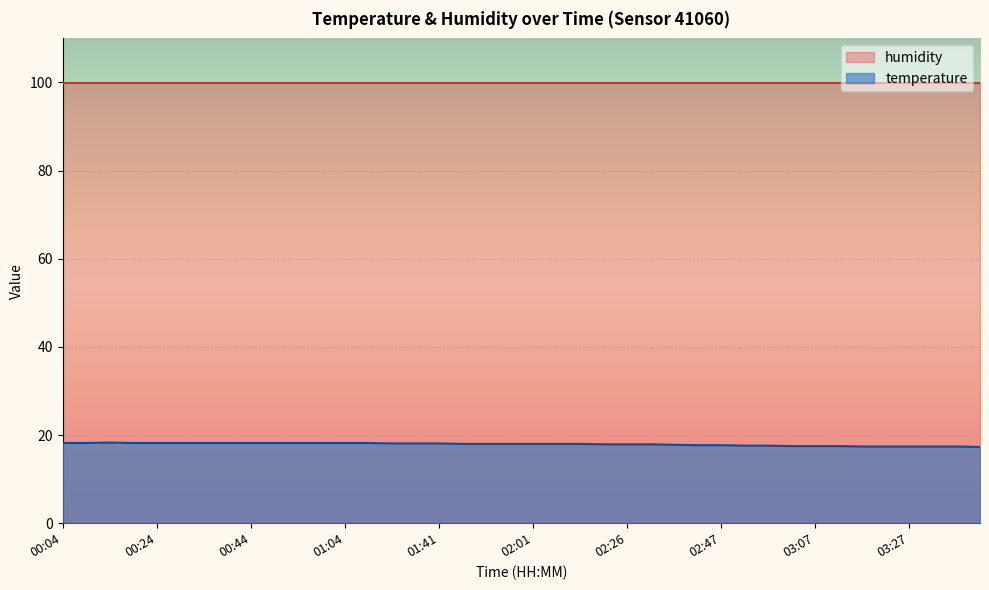

Read the value at 02:01.

18.0